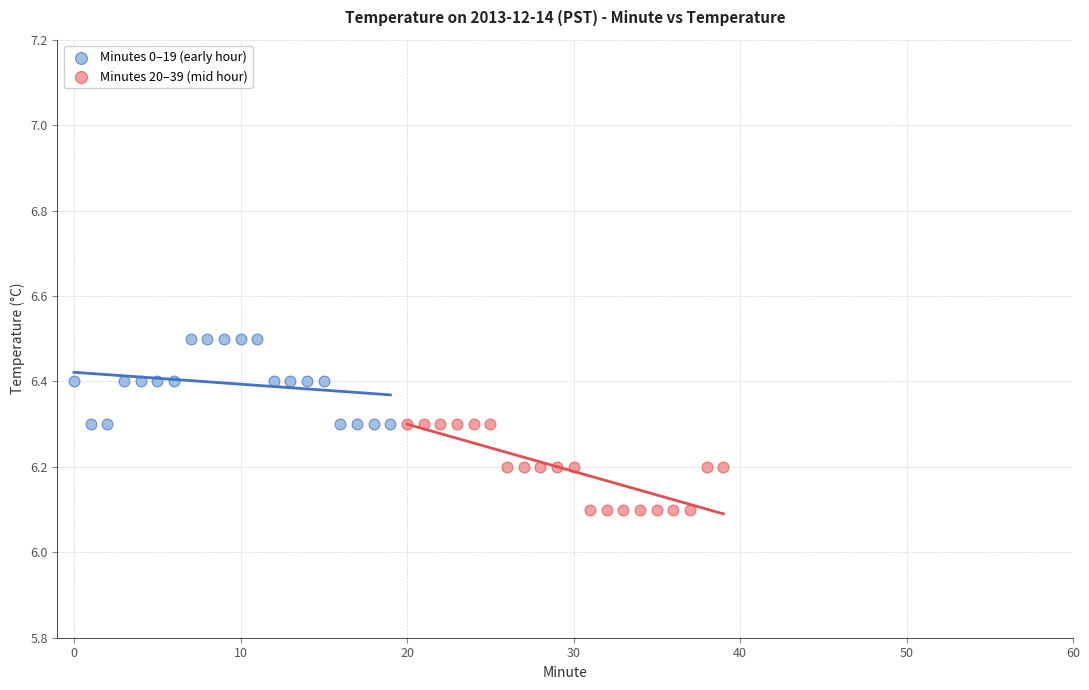

Which series reaches the maximum Y coordinate?

Minutes 0–19 (early hour)